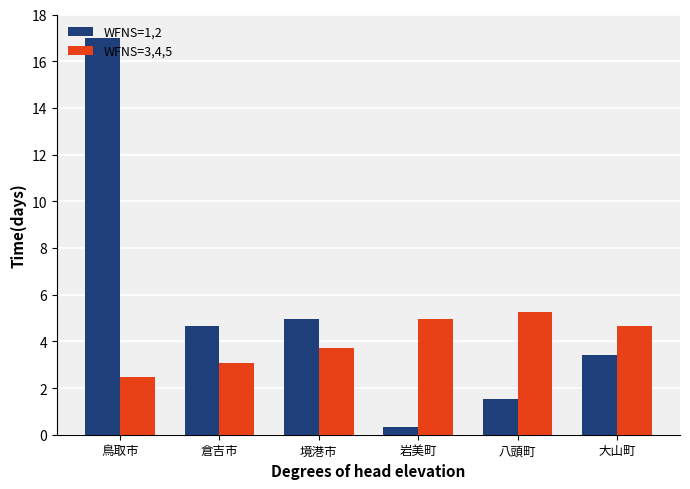

What is the value of the WFNS=3,4,5 bar at the 2nd from the left?

3.1